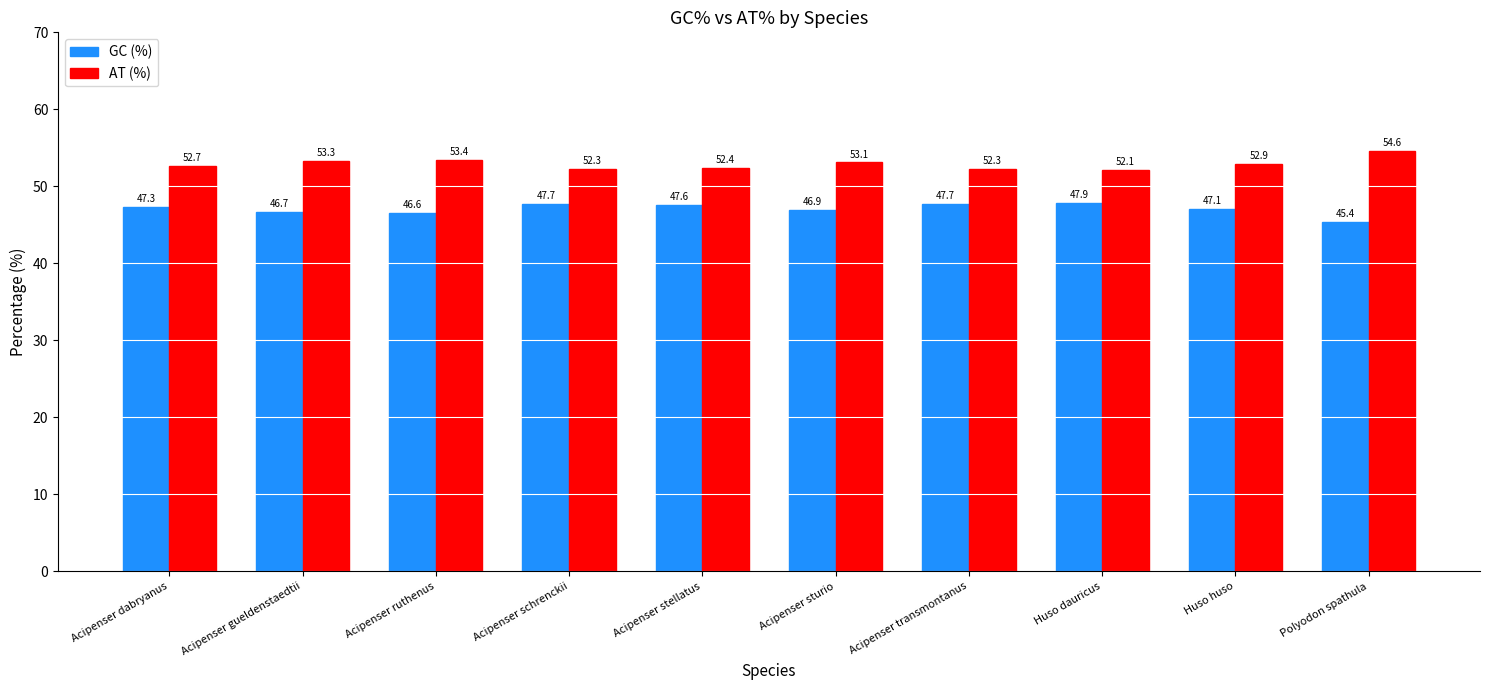

What is the label of the 6th bar from the left?

Acipenser sturio